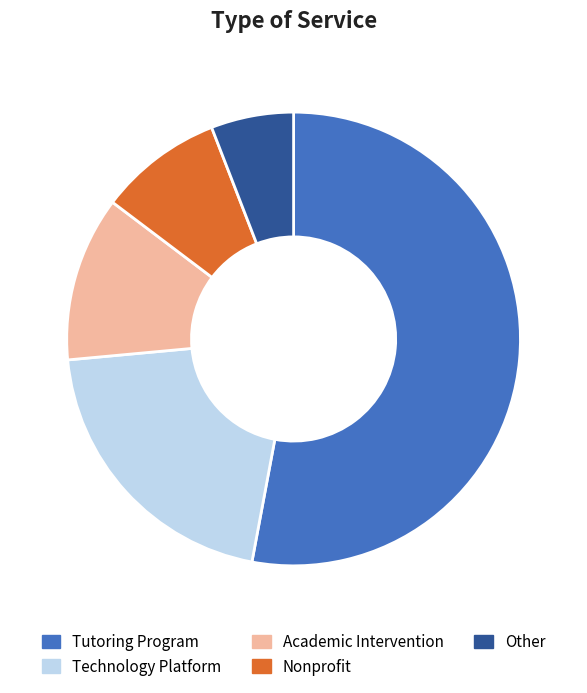

What is the ratio of the value at Other to the value at Technology Platform?

0.3